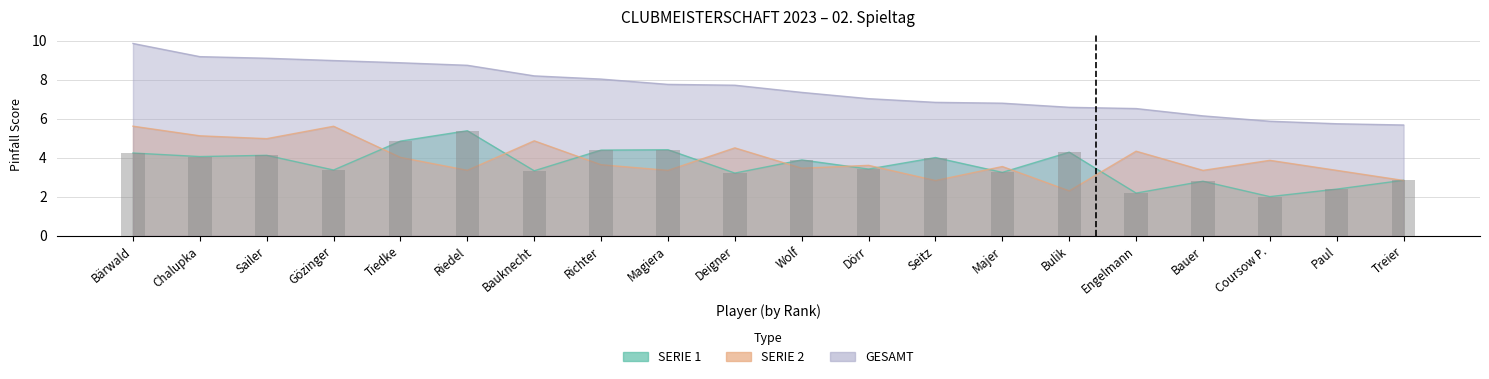

The SERIE 1 series shows 1.8 at Bulik. True or false?

False